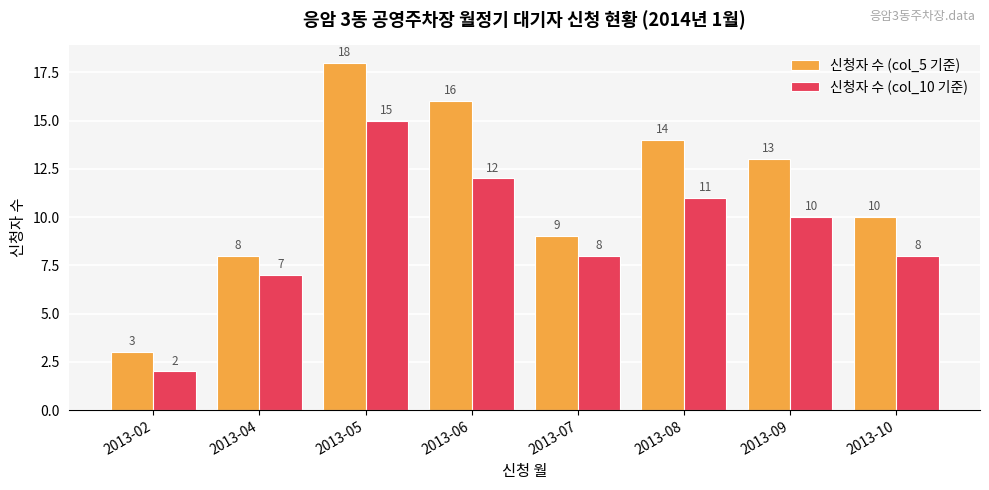

What is the value of the 신청자 수 (col_10 기준) bar at the 4th from the left?

12